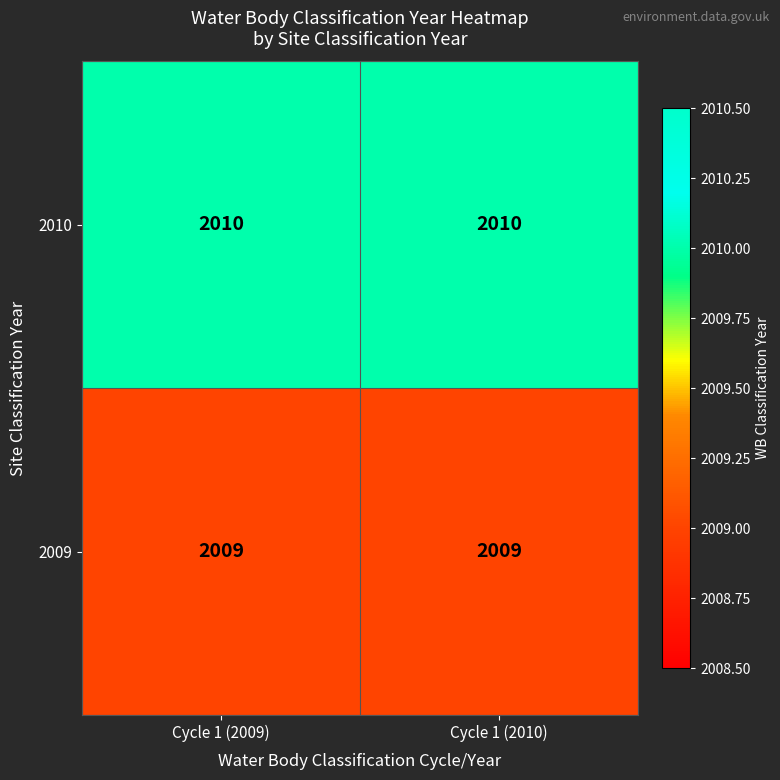

What is the difference between the highest and lowest values at Cycle 1 (2010)?

1